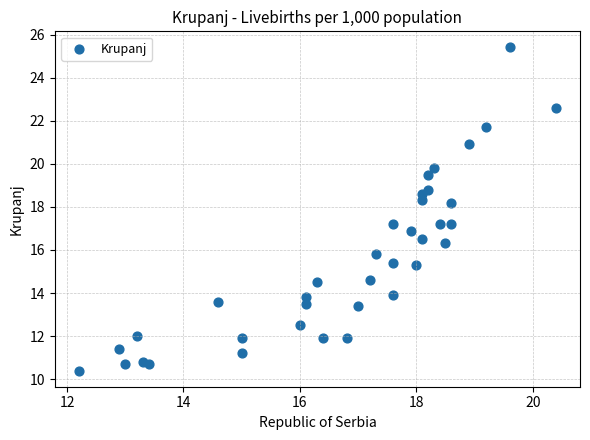

What is the range of Y values (max minus min)?

15.0